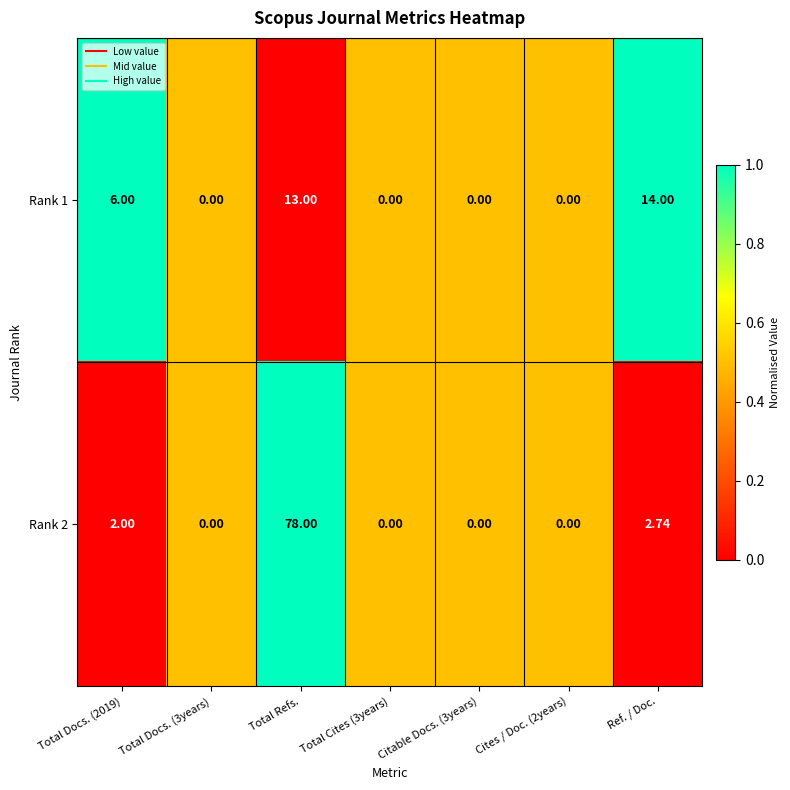

At which label does Rank 2 reach its peak?

Total Refs.